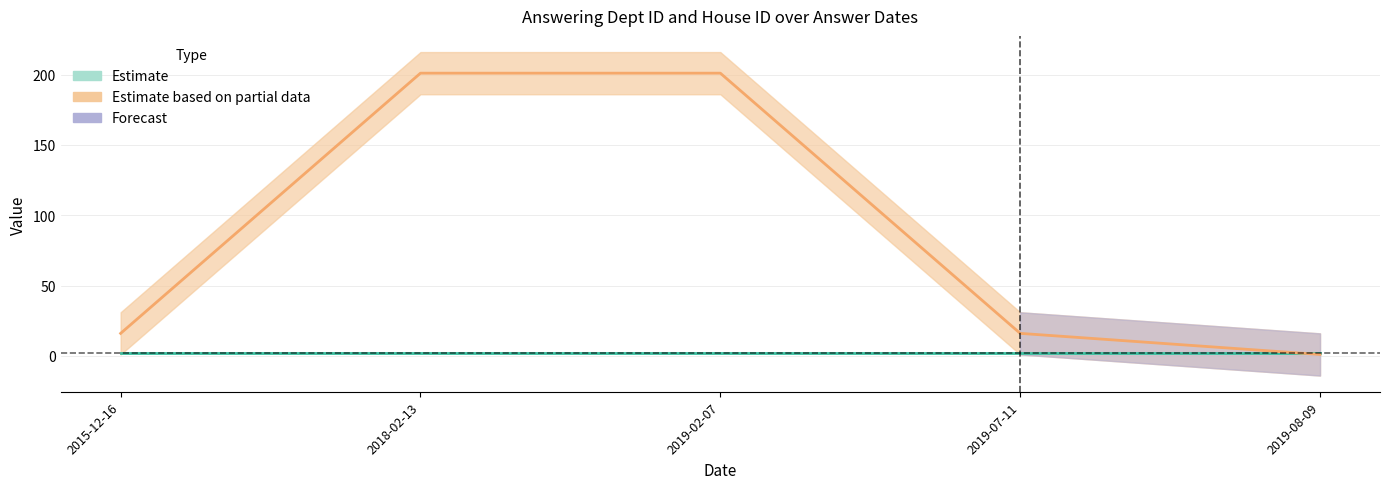

What position from the left is 2019-07-11?

4